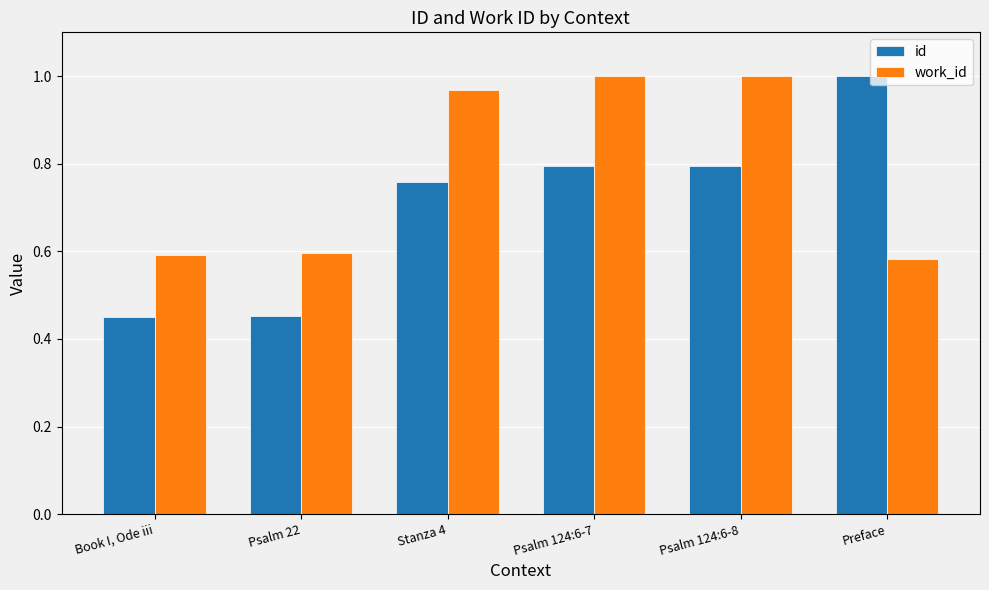

How many bars are there in total?

12